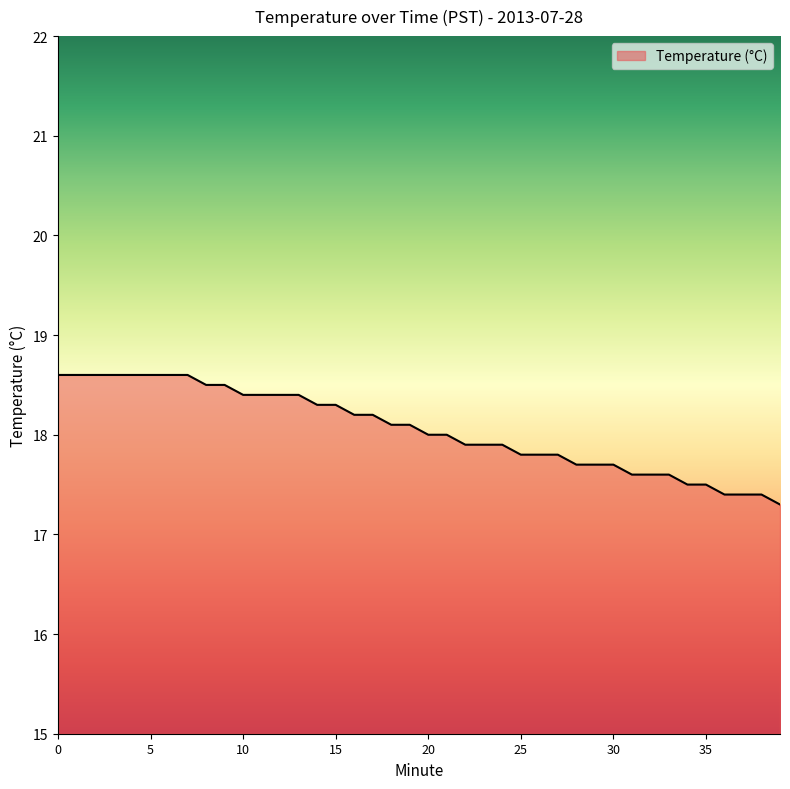

What is the minimum value shown in the chart?

17.3